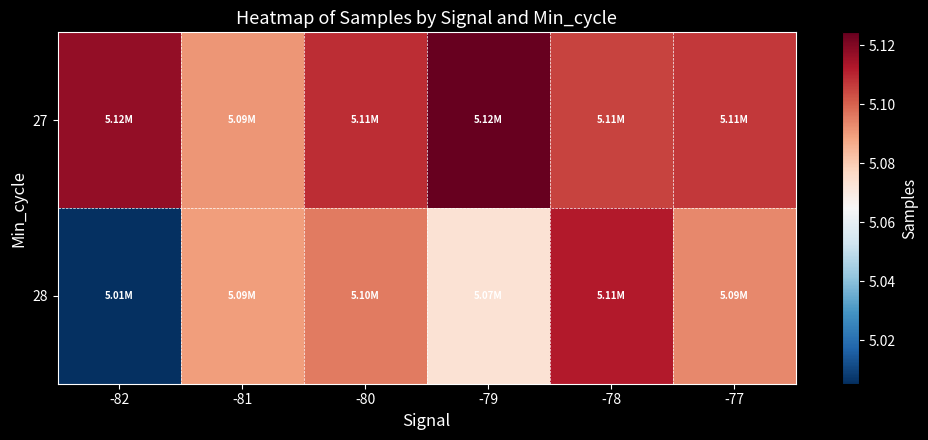

Which series has the largest range (max minus min)?

28